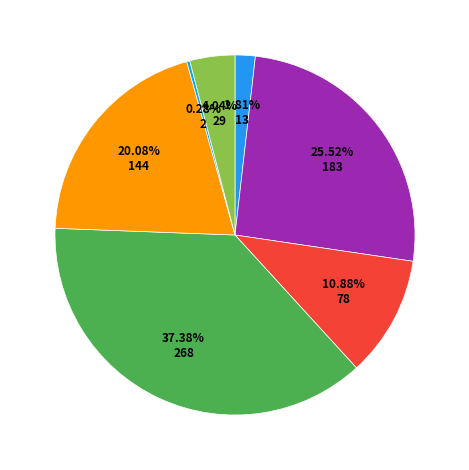

How many slices are in this pie chart?

7